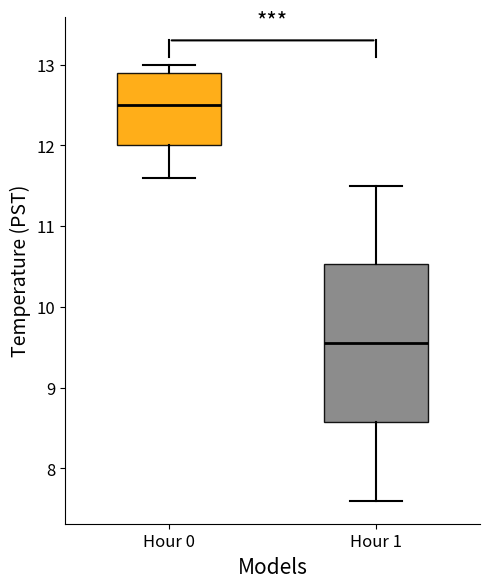

Reading left to right, transcribe this box plot: for each box, give where its median line is, the range the box spans, and where its two whiskers end, as read against the y-axis. The values are not printed on the chart, so give them approximately, as read against the axis.

Hour 0: median 12.5, box 12.0 to 12.9, whiskers 11.6 to 13.0
Hour 1: median 9.6, box 8.6 to 10.5, whiskers 7.6 to 11.5